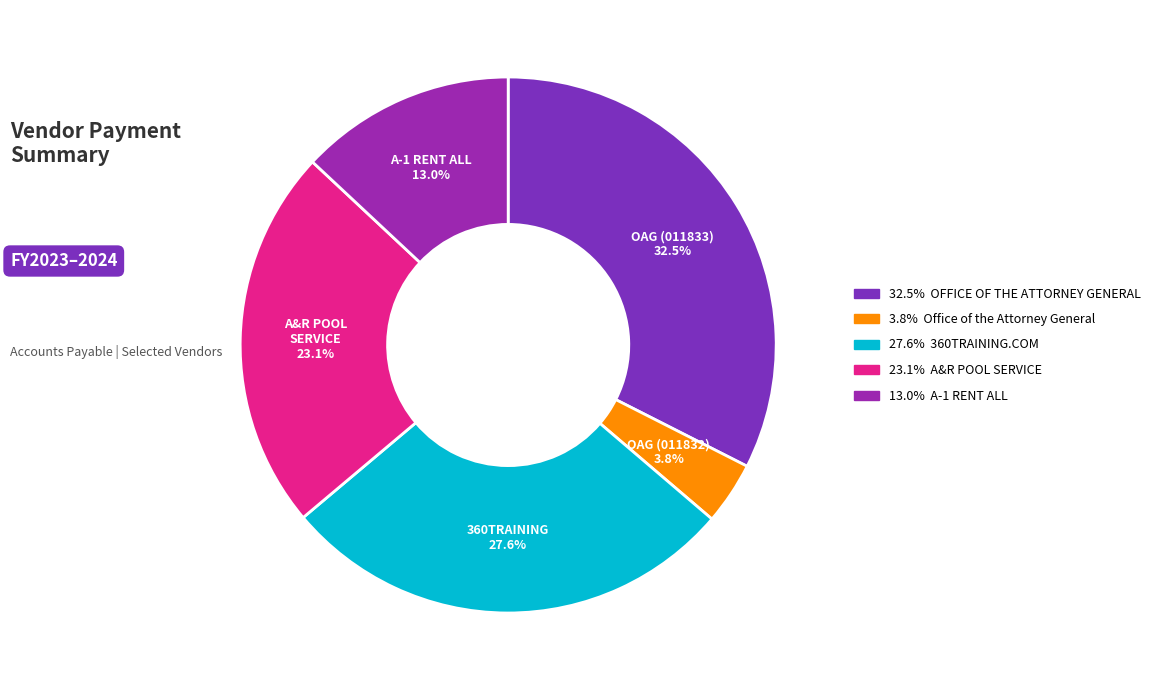

Which category has the smallest portion of the pie?

3.8% Office of the Attorney General